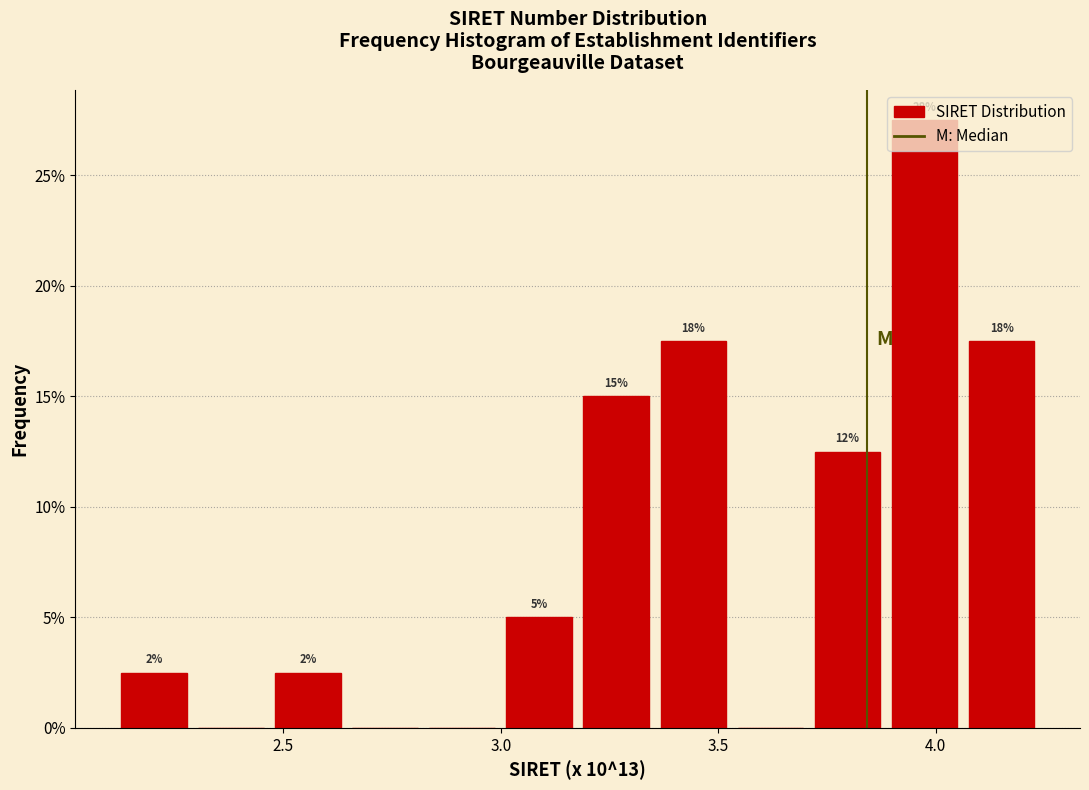

Around what value on the x-axis is the tallest bar? Give the approximate position of its centre, as read against the axis.

3.95